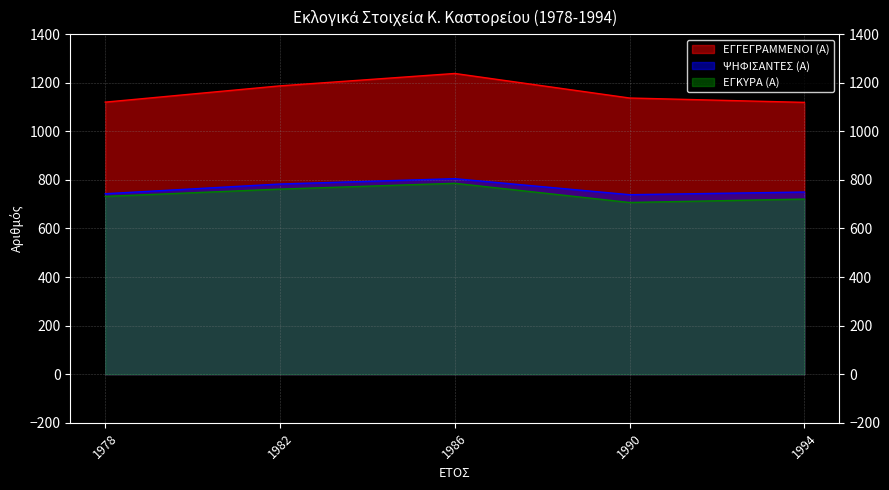

What is the lowest value of the ΕΓΚΥΡΑ (Α) series?

707